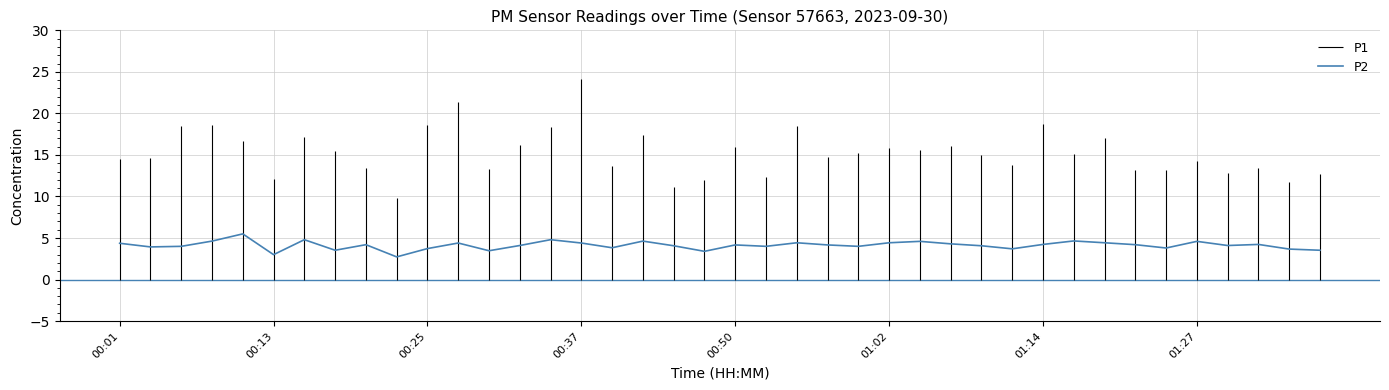

What is the minimum value shown in the chart?

2.7